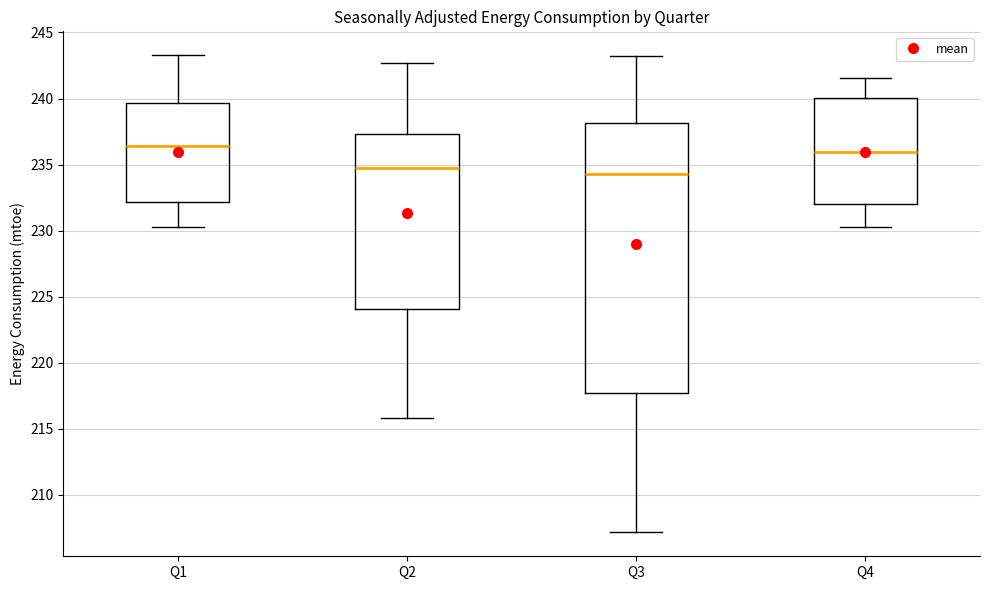

Which box's median line is the highest?

Q1